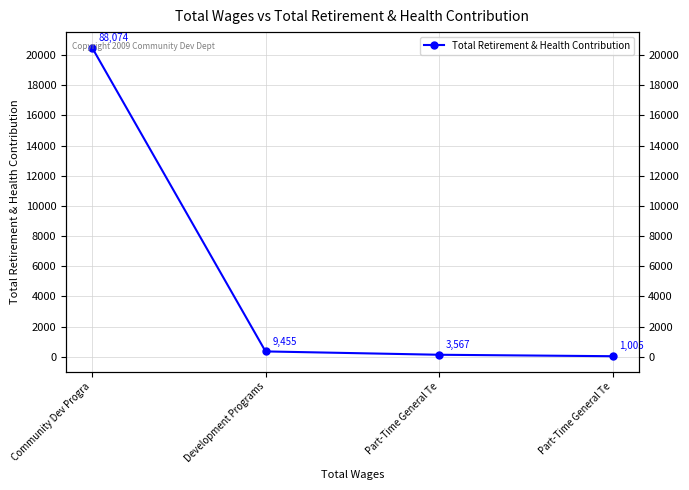

Rank the categories by value from lowest to highest.

Part-Time General Te, Part-Time General Te, Development Programs, Community Dev Progra